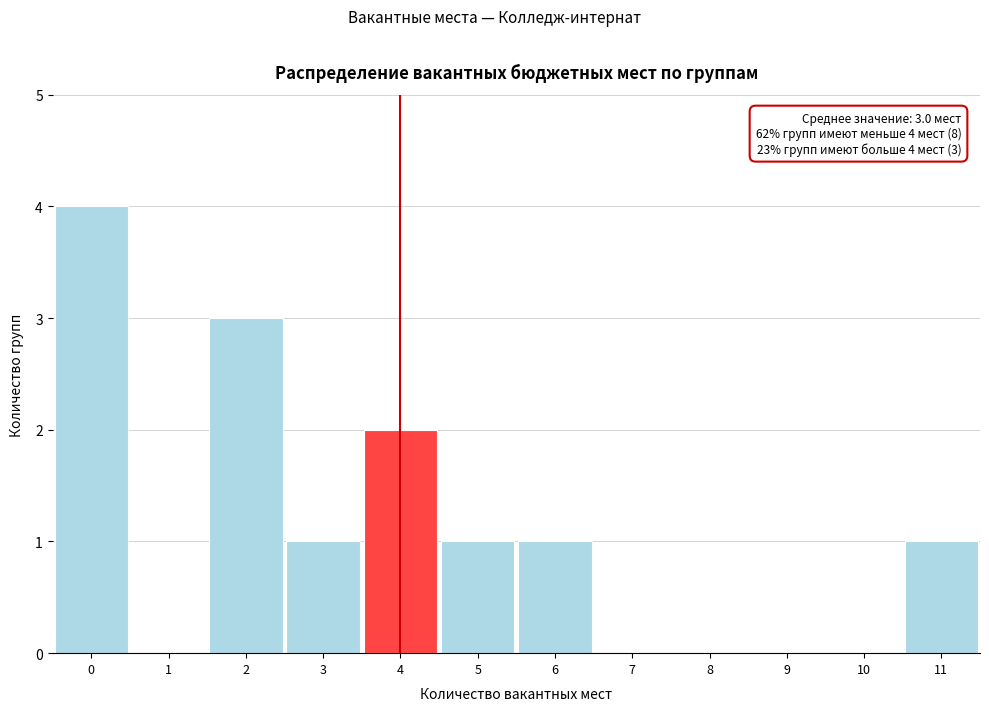

Reading left to right, what are all the values shown in this chart?

0=4	1=0	2=3	3=1	4=2	5=1	6=1	7=0	8=0	9=0	10=0	11=1